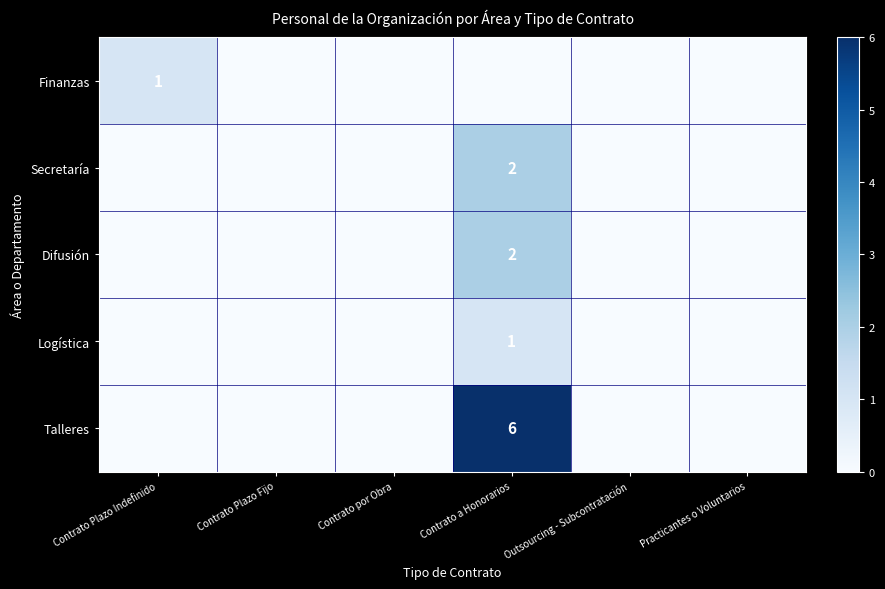

True or false: Logística has a value of 1 at Contrato a Honorarios.

True